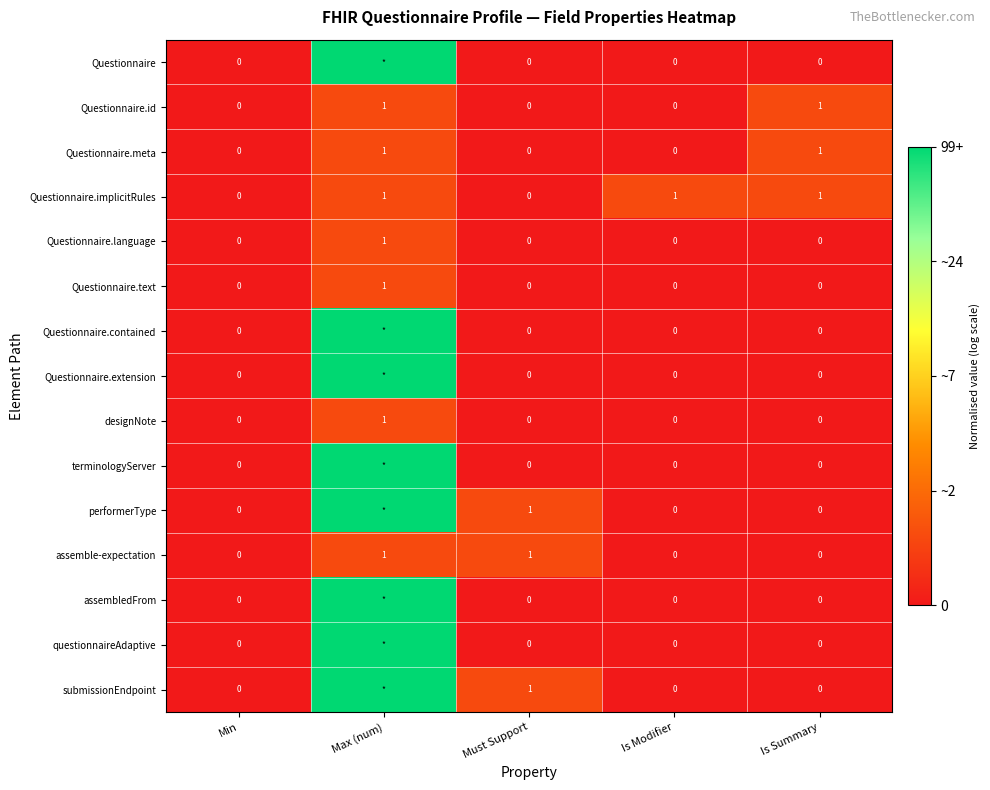

Between Min and Is Modifier, which series saw the biggest shift?

Questionnaire.implicitRules